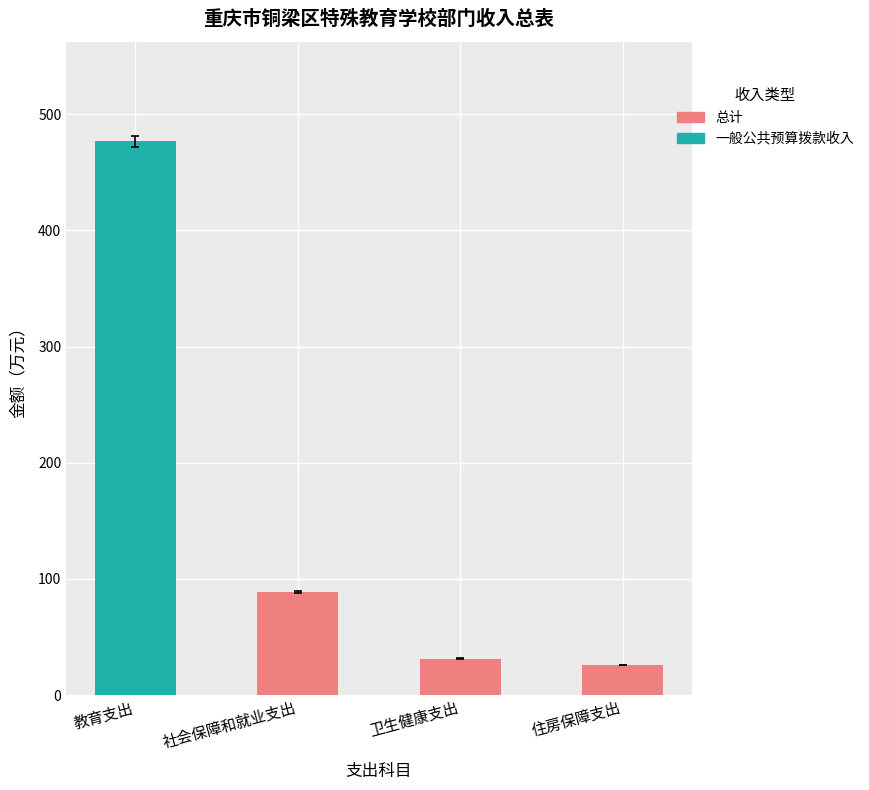

Which category has the highest value in the 一般公共预算拨款收入 series?

教育支出